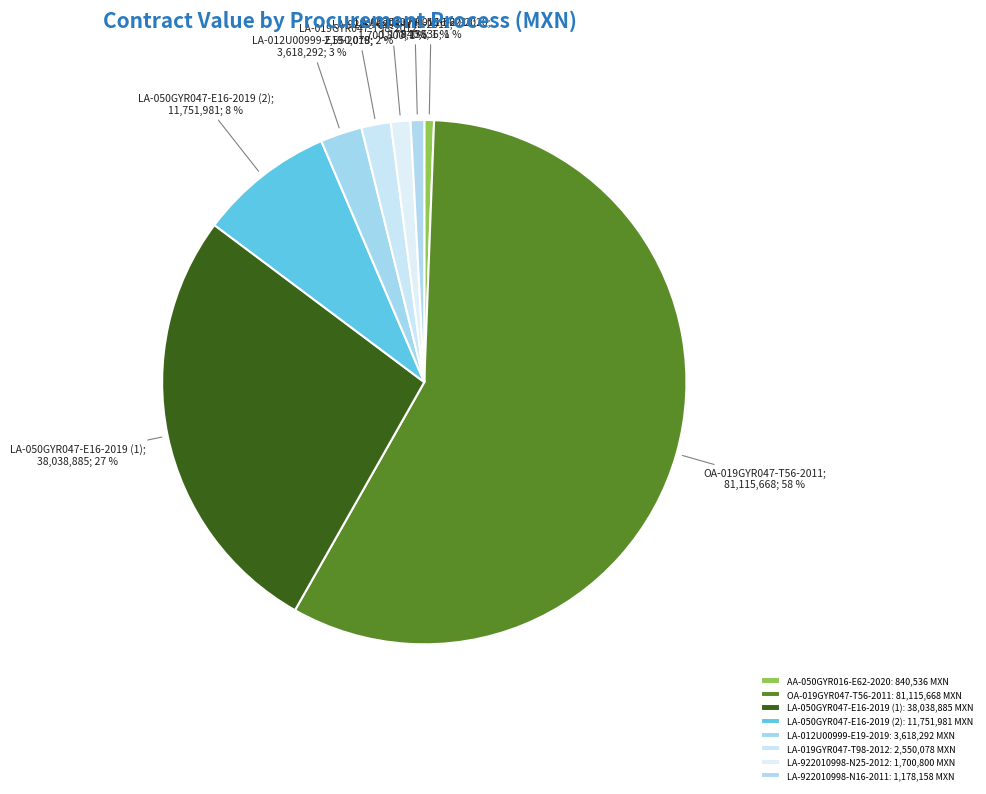

The LA-922010998-N16-2011 slice represents 1% of the pie. True or false?

True